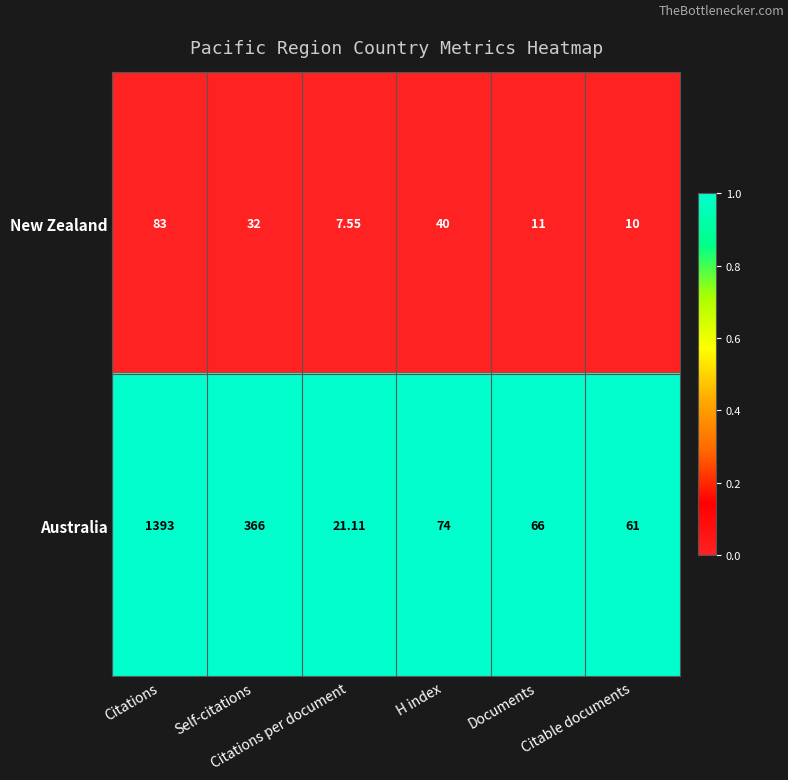

Which series has the widest spread of values?

Australia